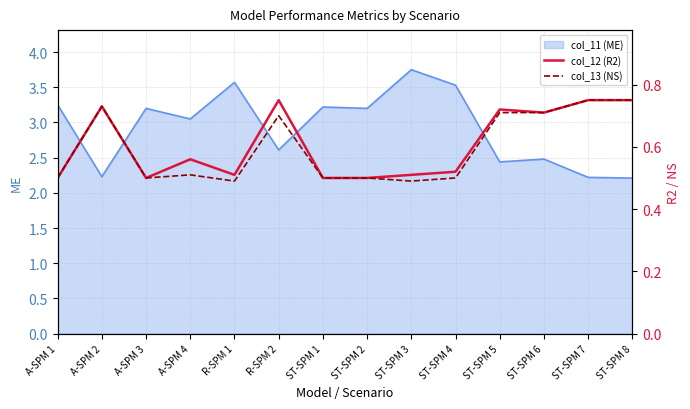

What is the sum of the col_13 (NS) values at A-SPM 2 and R-SPM 2?

1.4